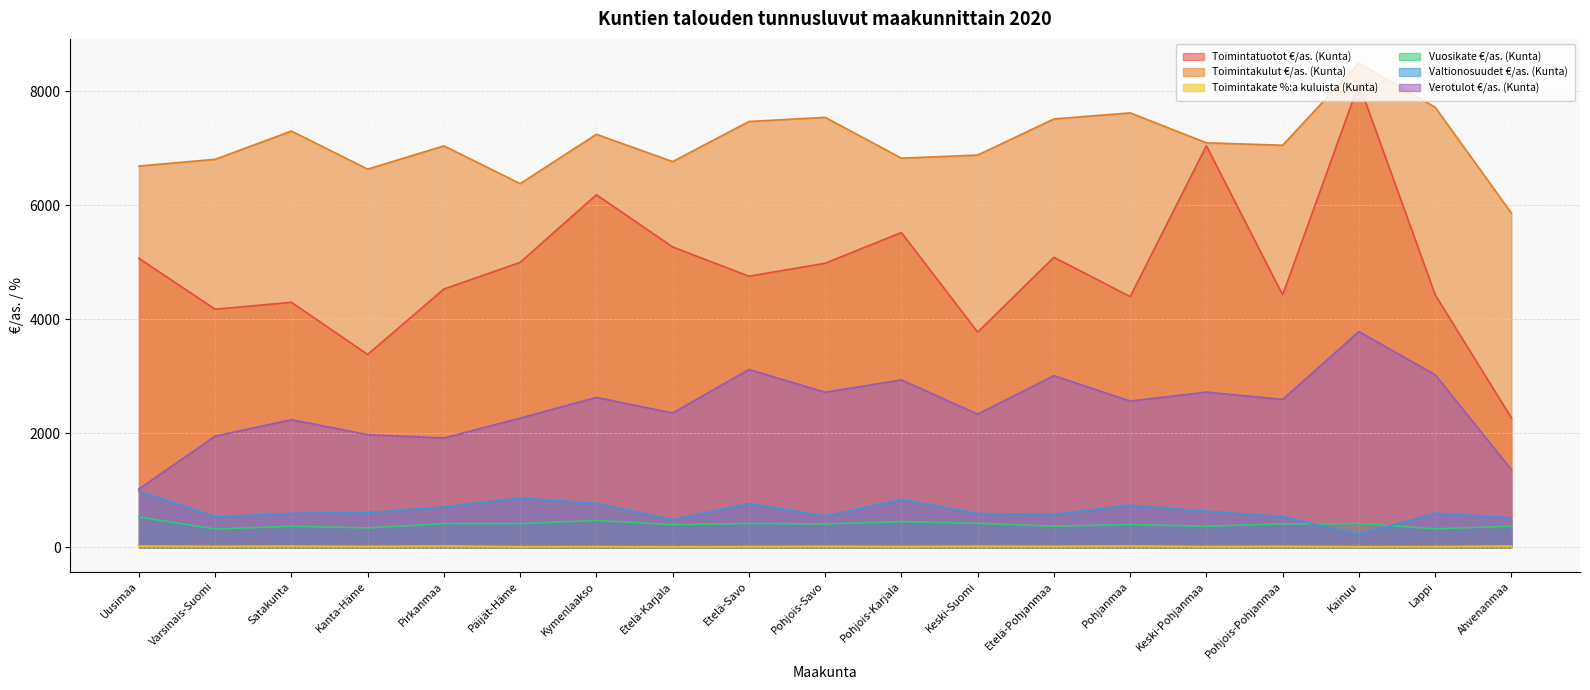

At which label is Toimintakulut €/as. (Kunta) closest to 7178?

Kymenlaakso